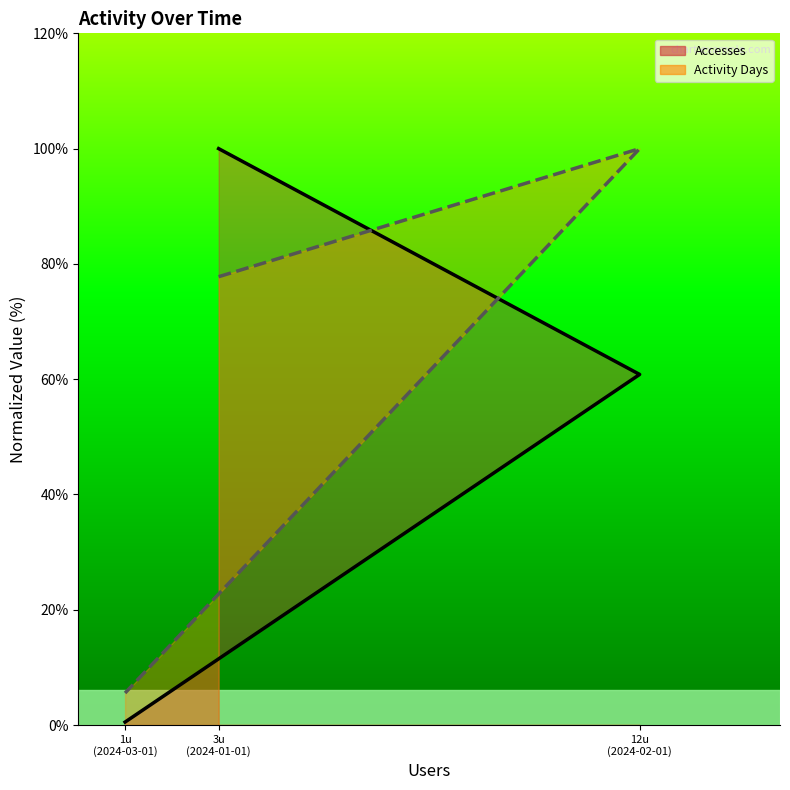

Where is Accesses (line) nearest to the value 50?

12u
(2024-02-01)